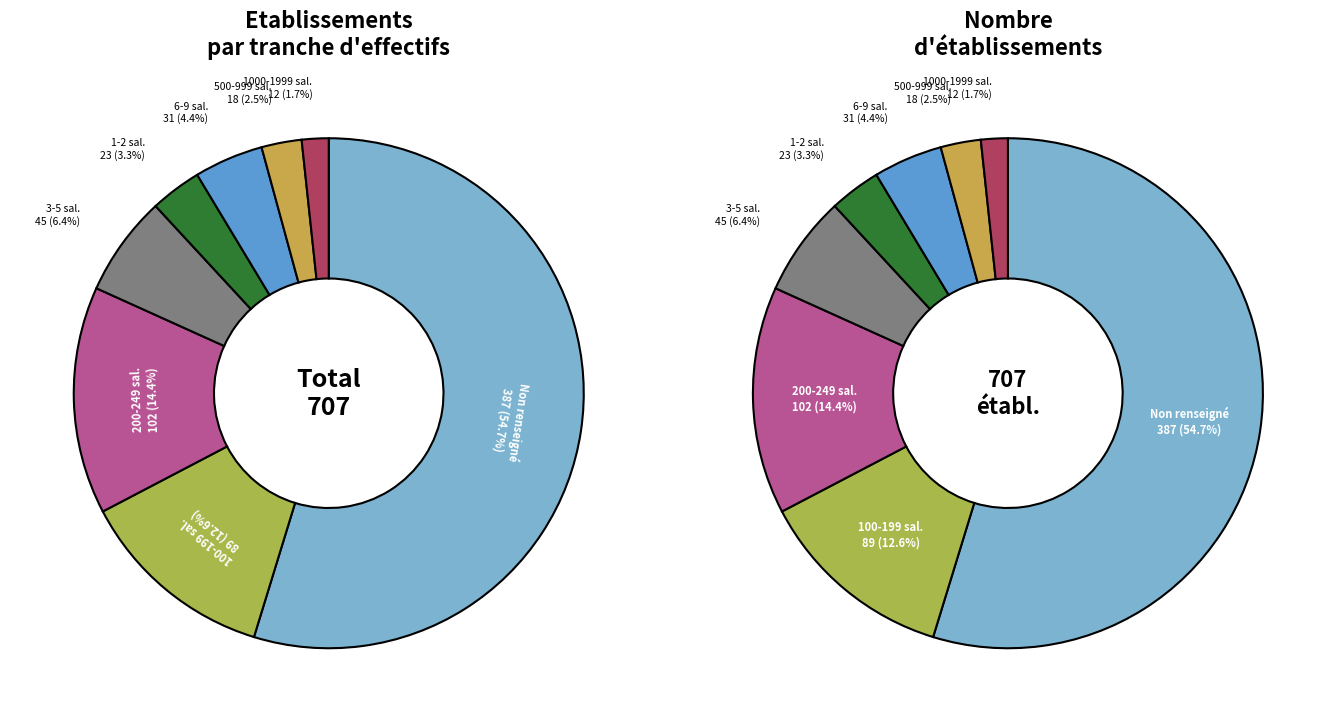

Combined, what portion of the pie is 22 and NN?

56.4%